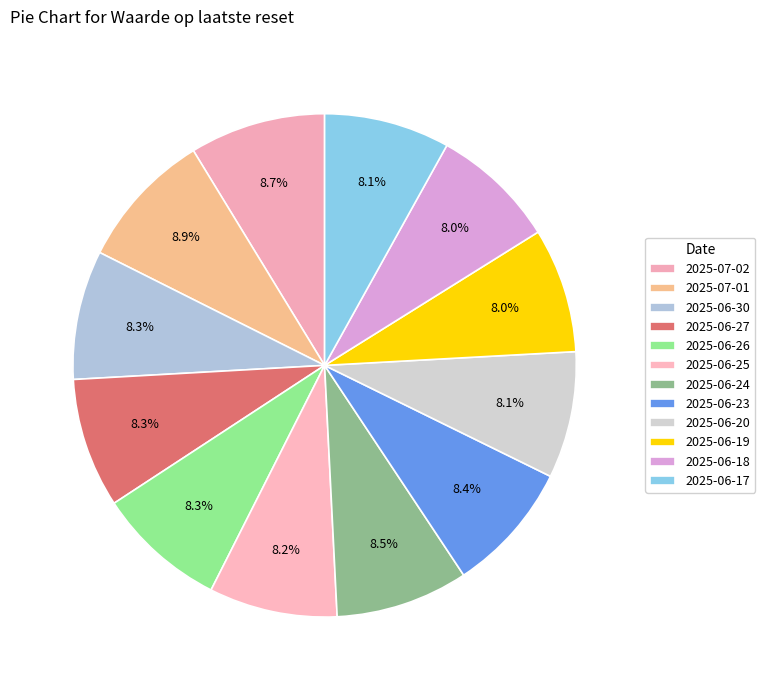

Rank the categories by value from highest to lowest.

2025-07-01, 2025-07-02, 2025-06-24, 2025-06-23, 2025-06-27, 2025-06-26, 2025-06-30, 2025-06-25, 2025-06-20, 2025-06-17, 2025-06-18, 2025-06-19